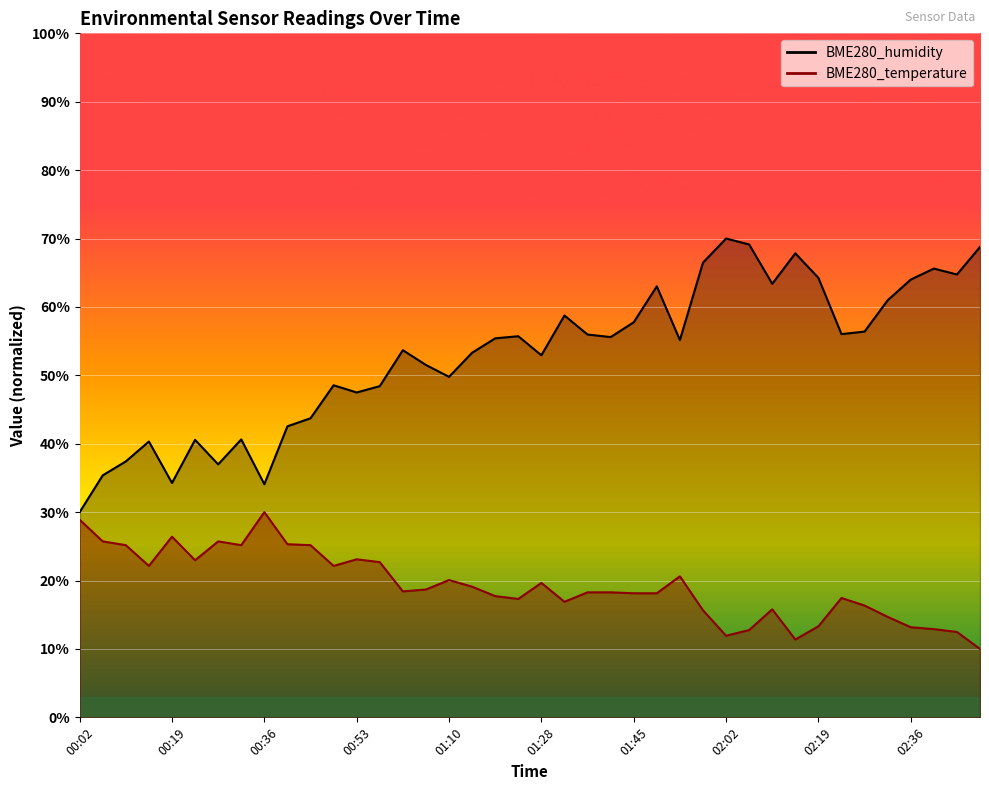

Between 02:49 and 00:14, which is larger?

02:49